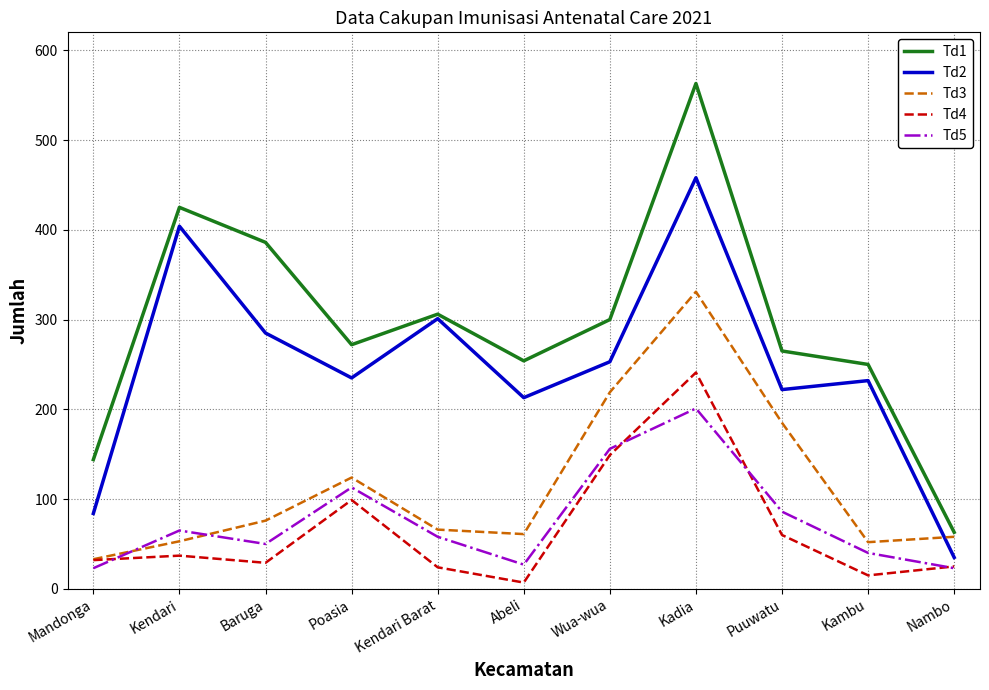

At how many categories does at least one series exceed 508?

1